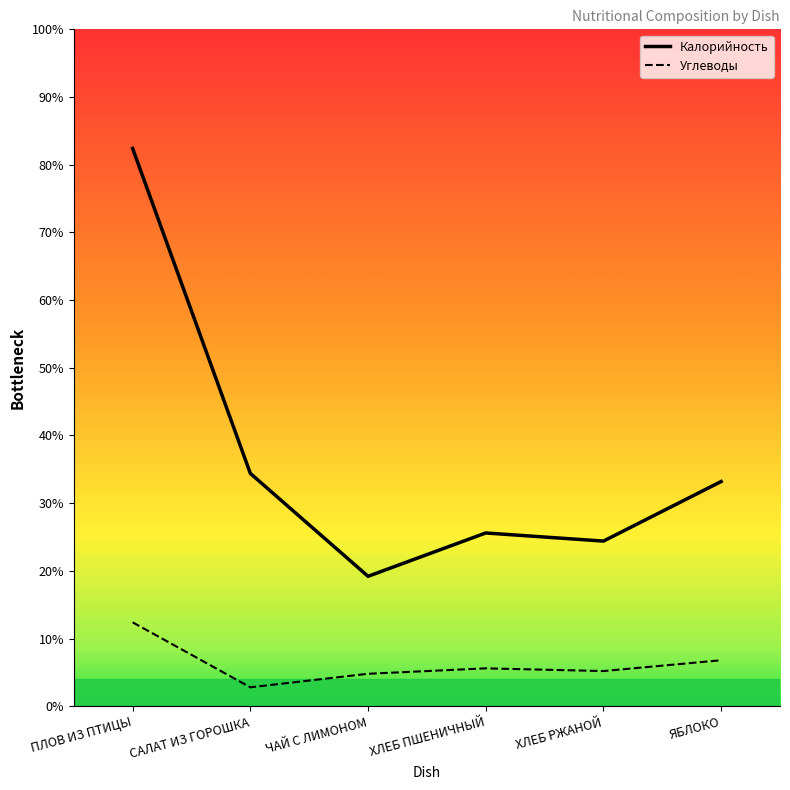

True or false: Углеводы and Калорийность cross at least once.

False